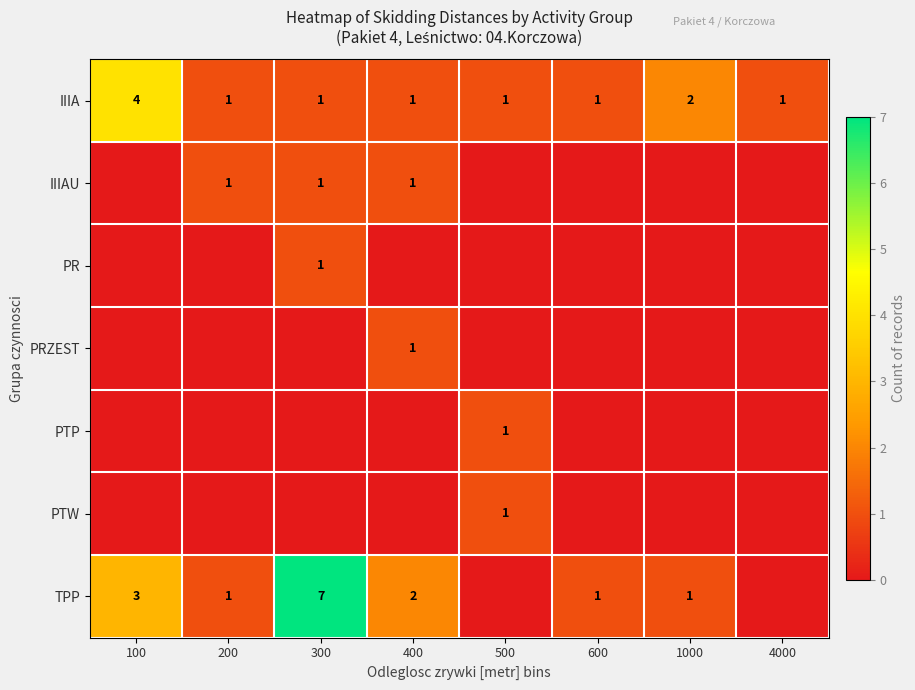

What is the maximum value shown in the chart?

7